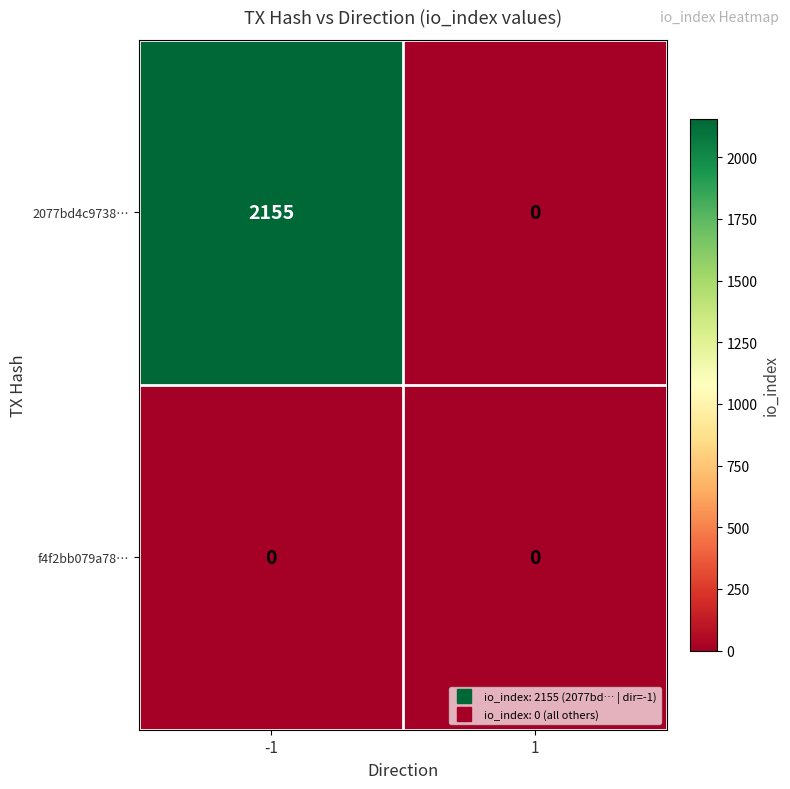

Which series has the largest range (max minus min)?

2077bd4c9738…